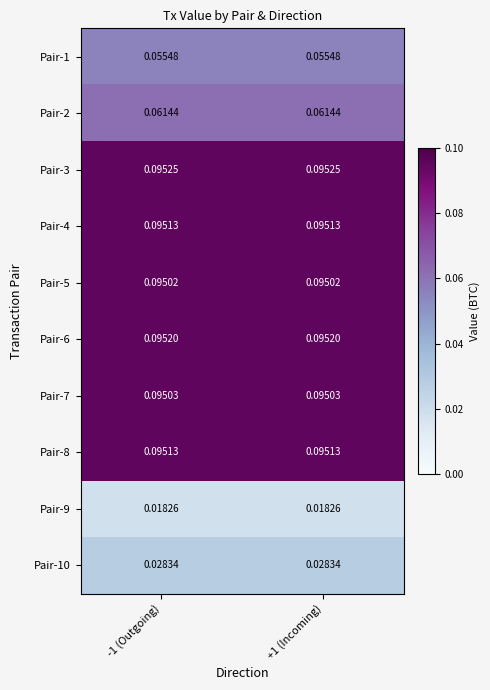

Is the value of Pair-6 at +1 (Incoming) greater than the value of Pair-3 at -1 (Outgoing)?

No